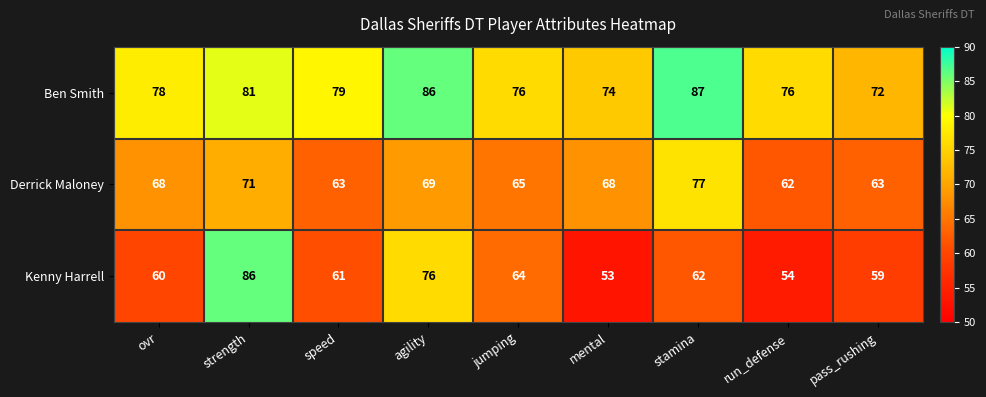

Reading right to left, what are all the values shown in this chart?

Ben Smith: 72	76	87	74	76	86	79	81	78
Derrick Maloney: 63	62	77	68	65	69	63	71	68
Kenny Harrell: 59	54	62	53	64	76	61	86	60